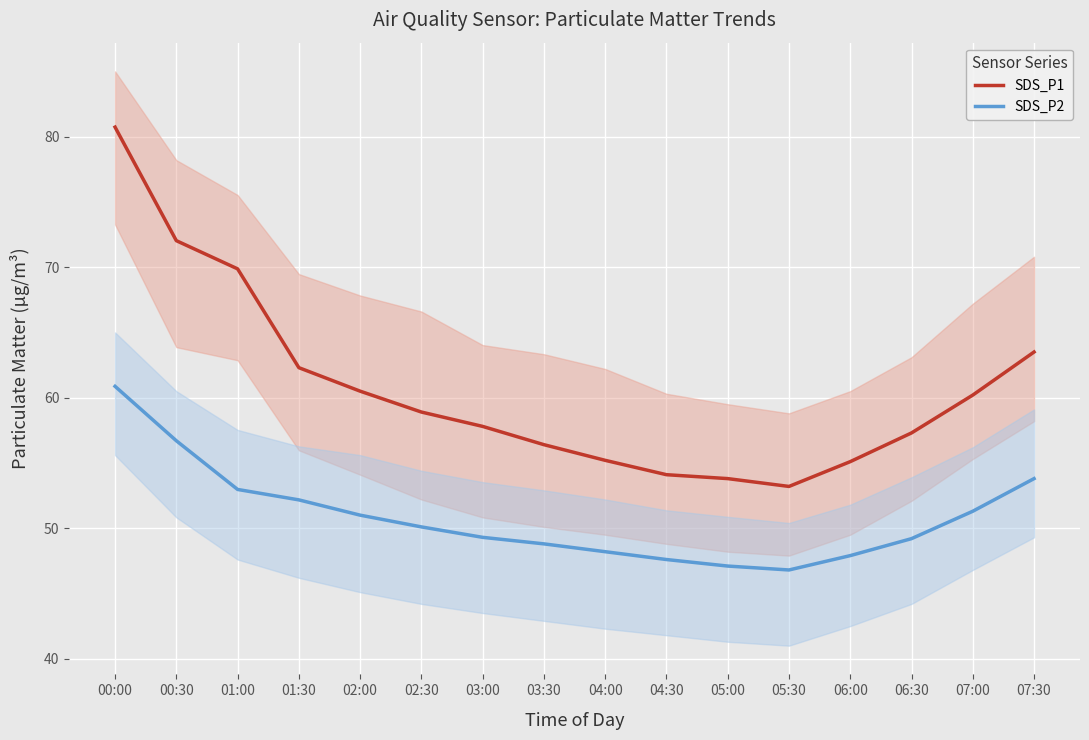

Which series changed the most between 00:30 and 06:30?

SDS_P1